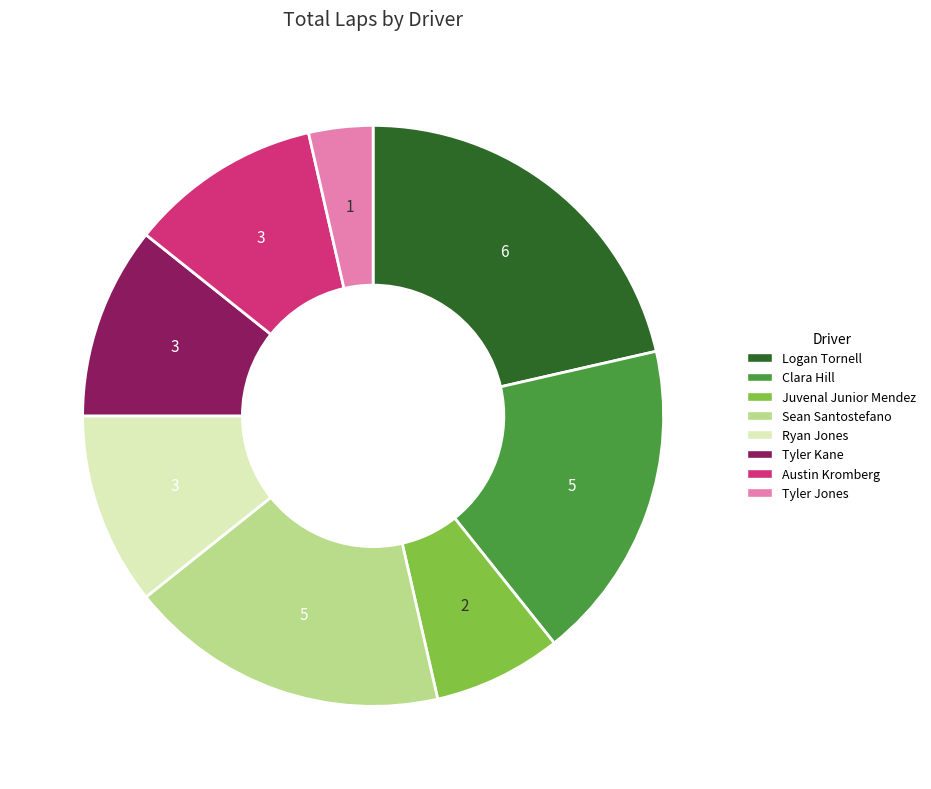

Is Clara Hill the majority of the pie?

No